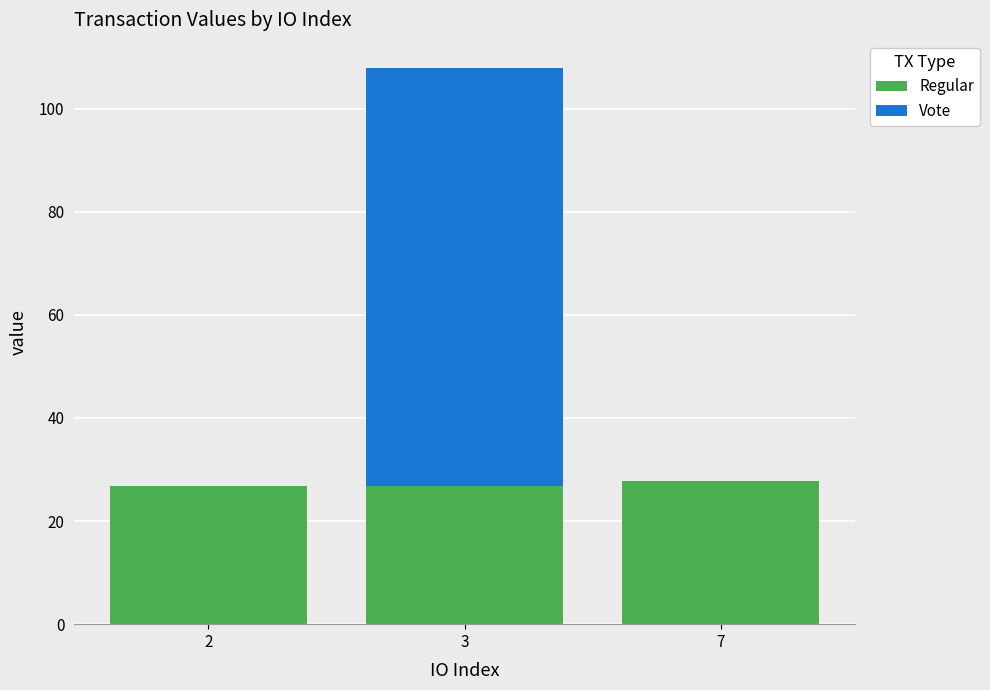

What are all the series names shown in the legend?

Regular, Vote